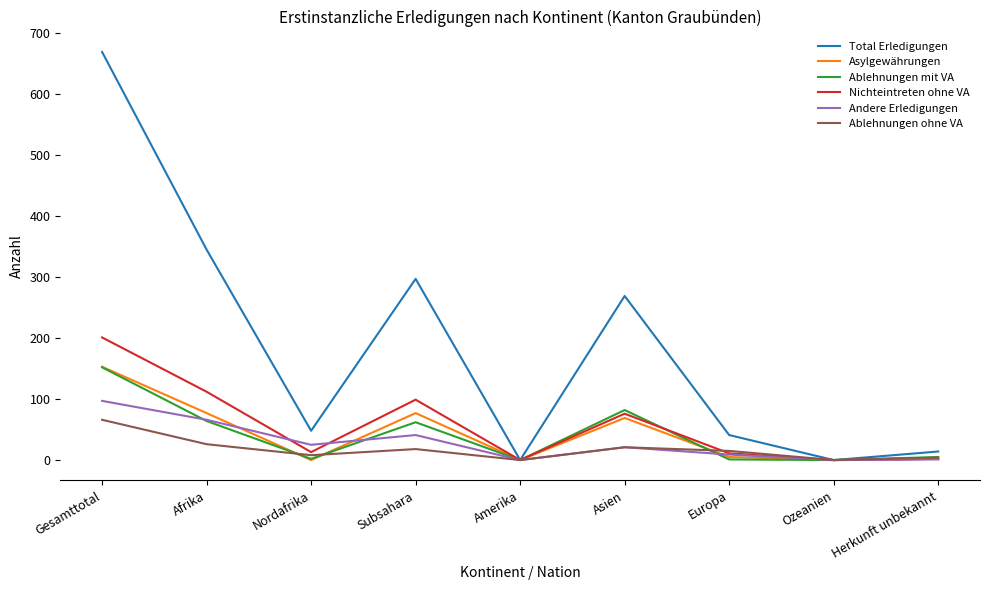

What is the total value across all series at Asien?

538